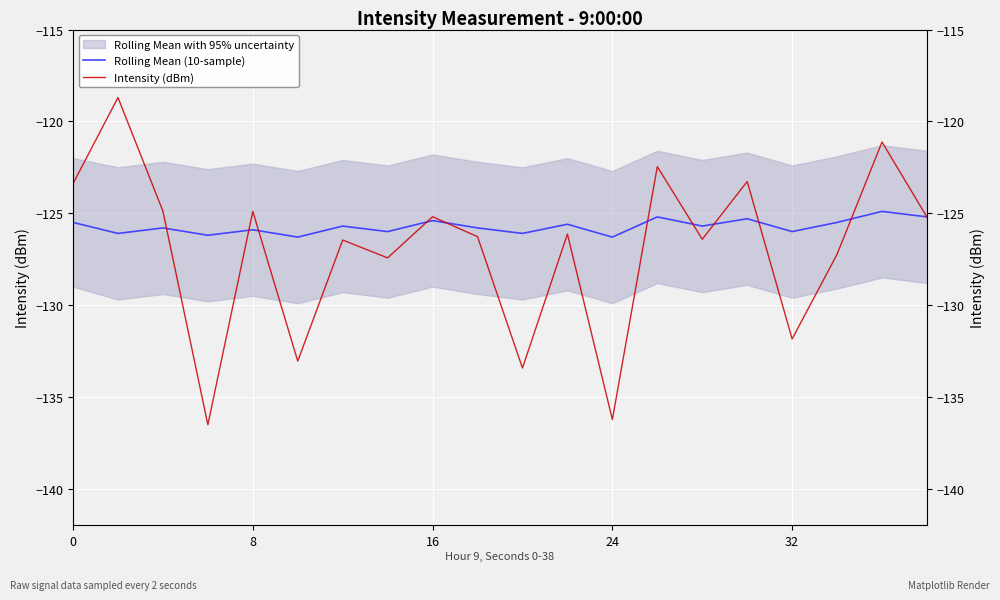

What is the minimum value shown in the chart?

-136.5